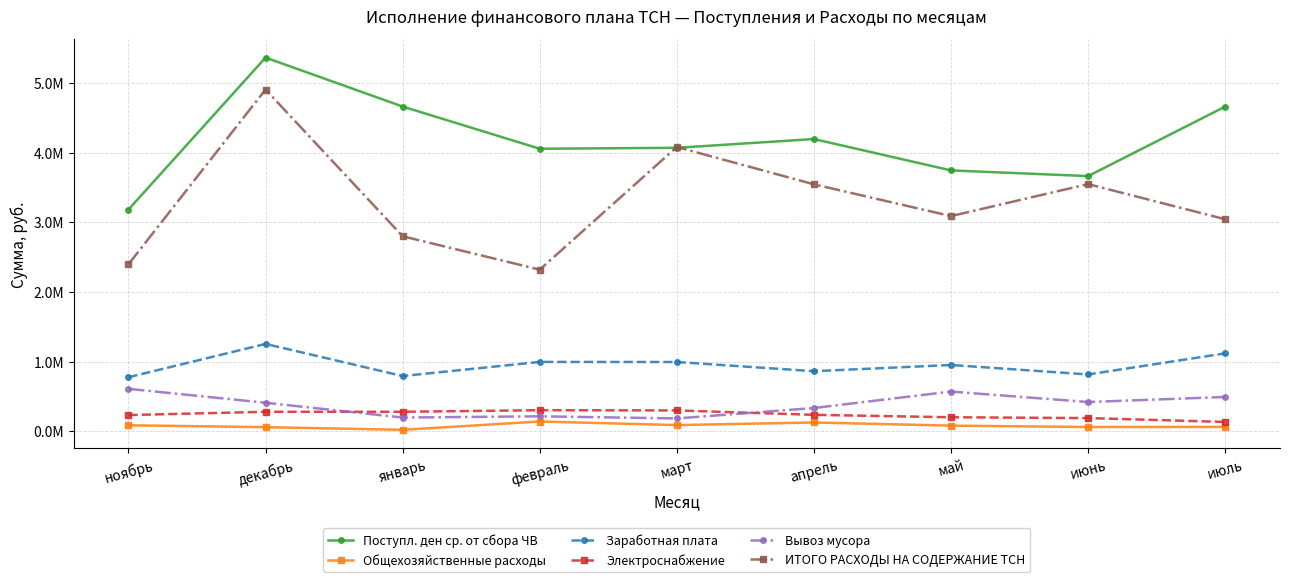

After their last crossing, which series has the higher values: Электроснабжение or Вывоз мусора?

Вывоз мусора